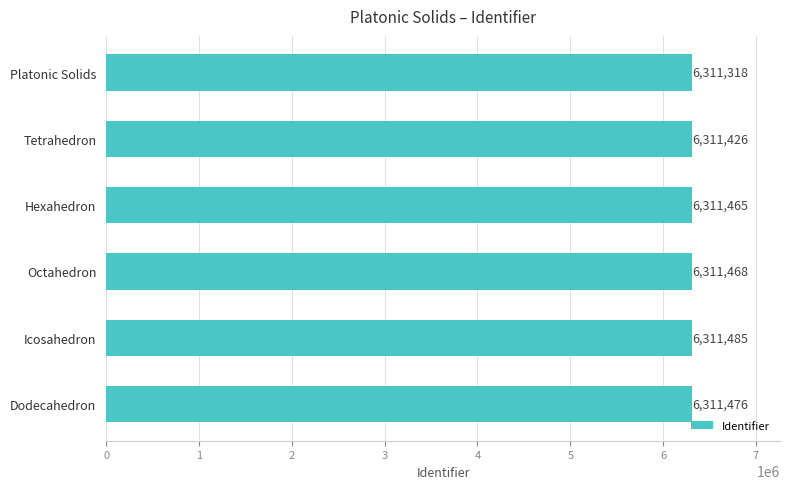

Reading bottom to top, transcribe all the data shown in this chart.

Dodecahedron=6311476	Icosahedron=6311485	Octahedron=6311468	Hexahedron=6311465	Tetrahedron=6311426	Platonic Solids=6311318